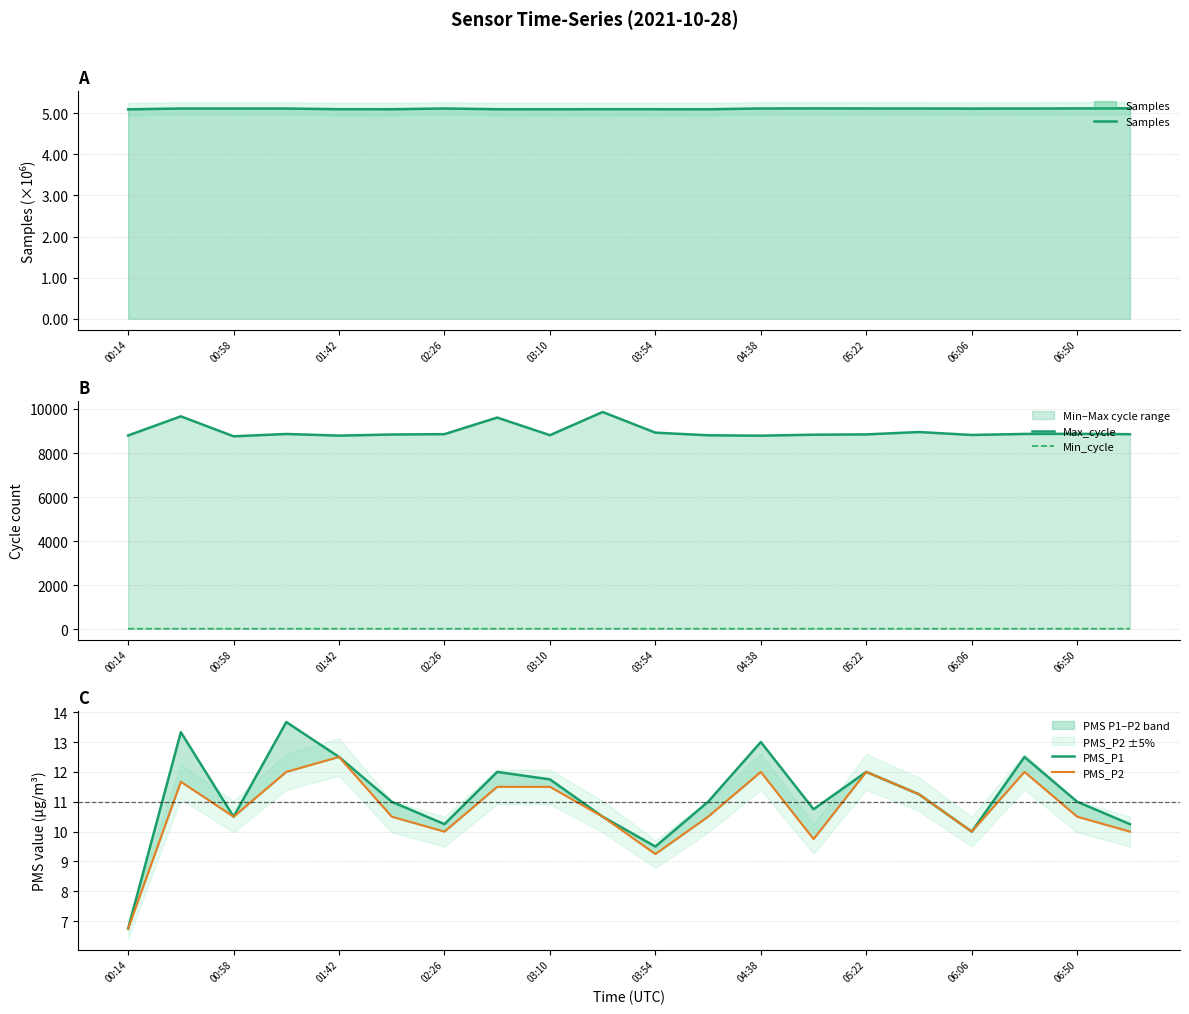

True or false: Min_cycle has a value of 36.9 at 00:14.

False